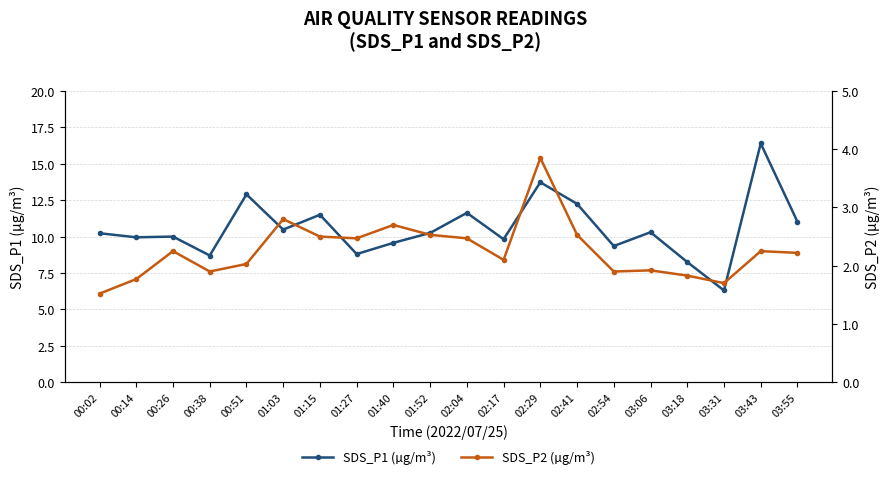

What position from the left is 01:40?

9